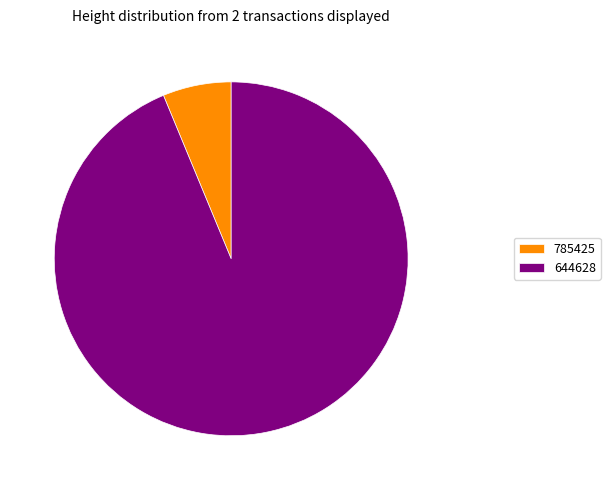

Between 644628 and 785425, which is larger?

644628